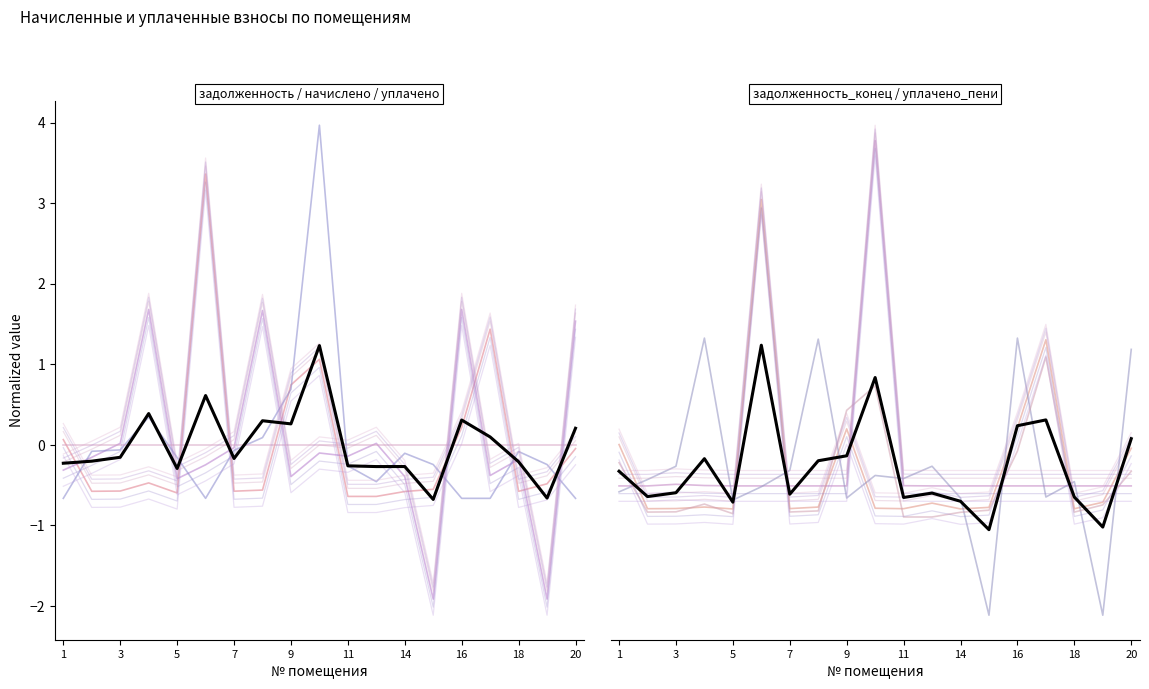

Does the chart display data point markers on the line(s)?

No